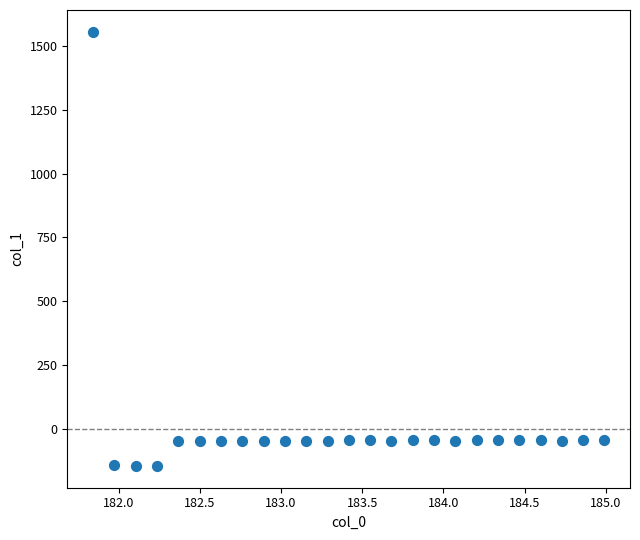

What is the range of Y values (max minus min)?

1702.9